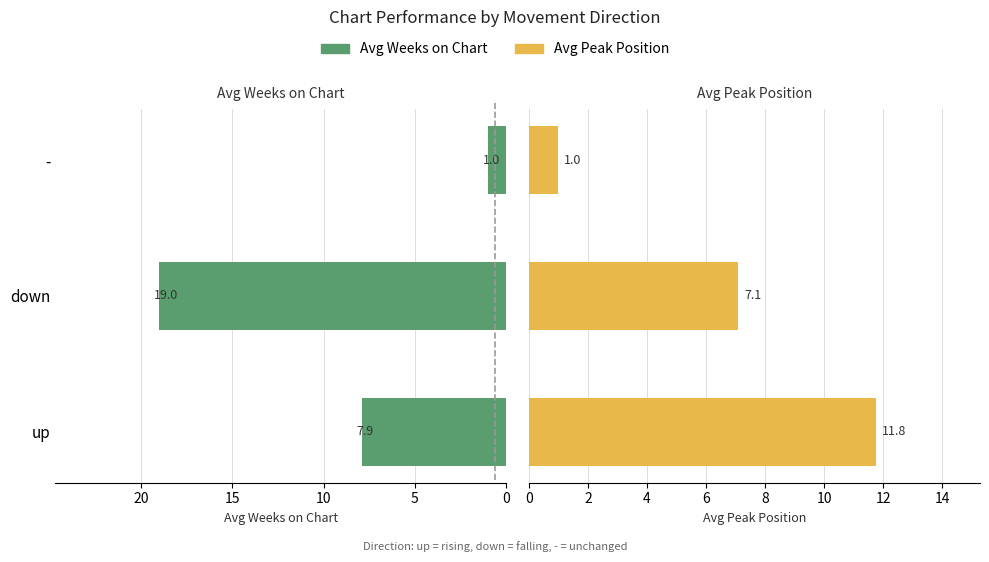

At which label is Avg Peak Position closest to 6?

down